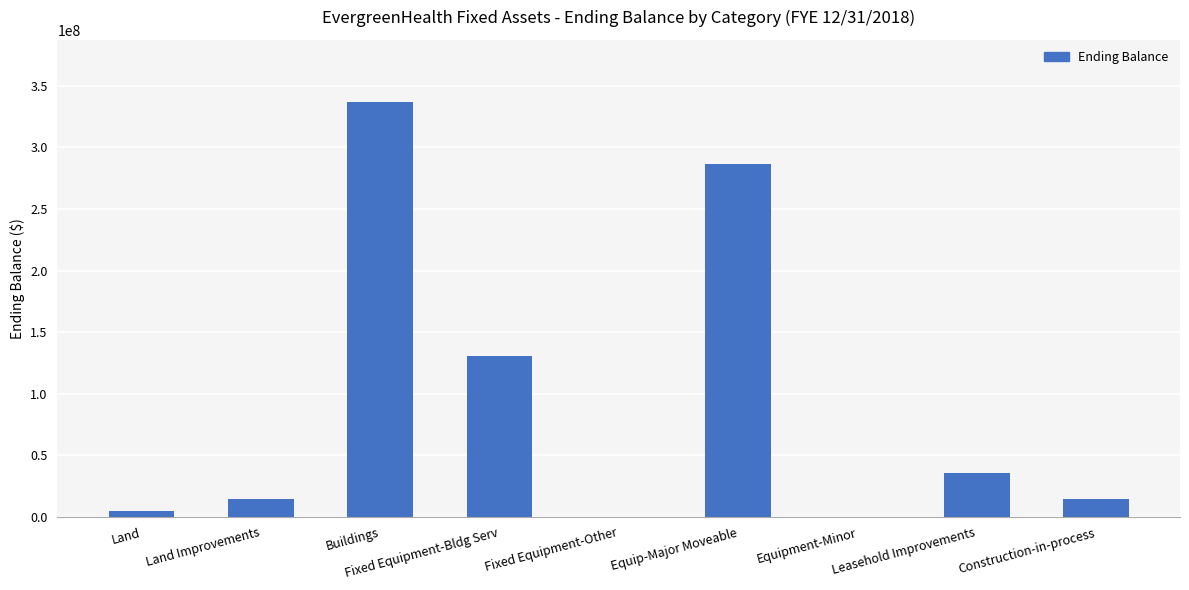

At which category does the chart reach its peak across all series?

Buildings